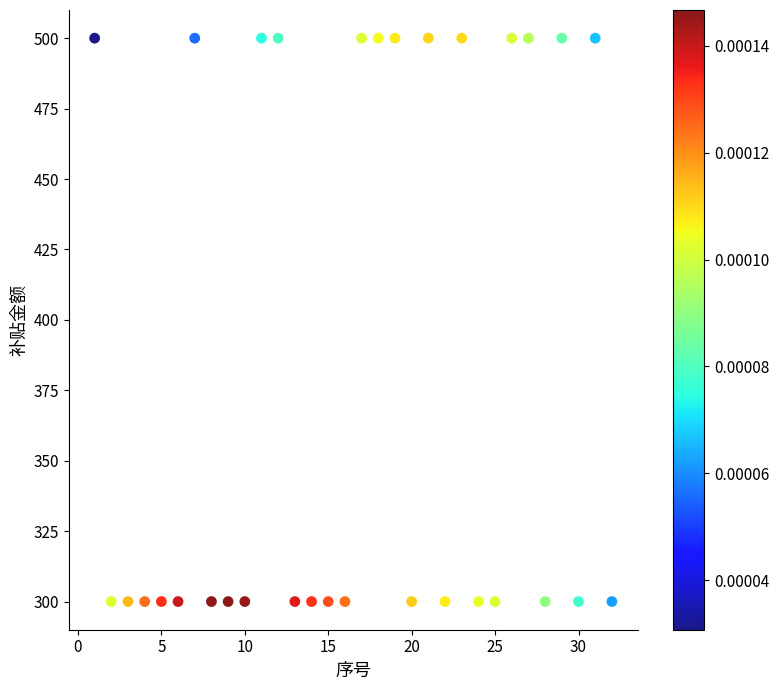

What is the range of Y values (max minus min)?

200